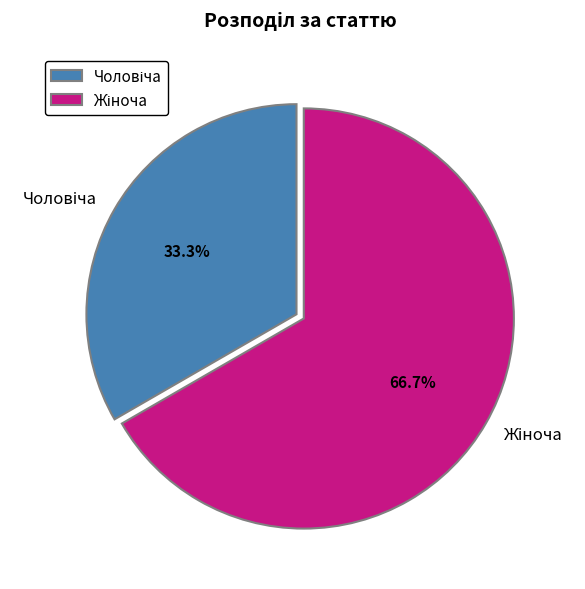

Is there any slice that represents more than half of the pie?

Yes